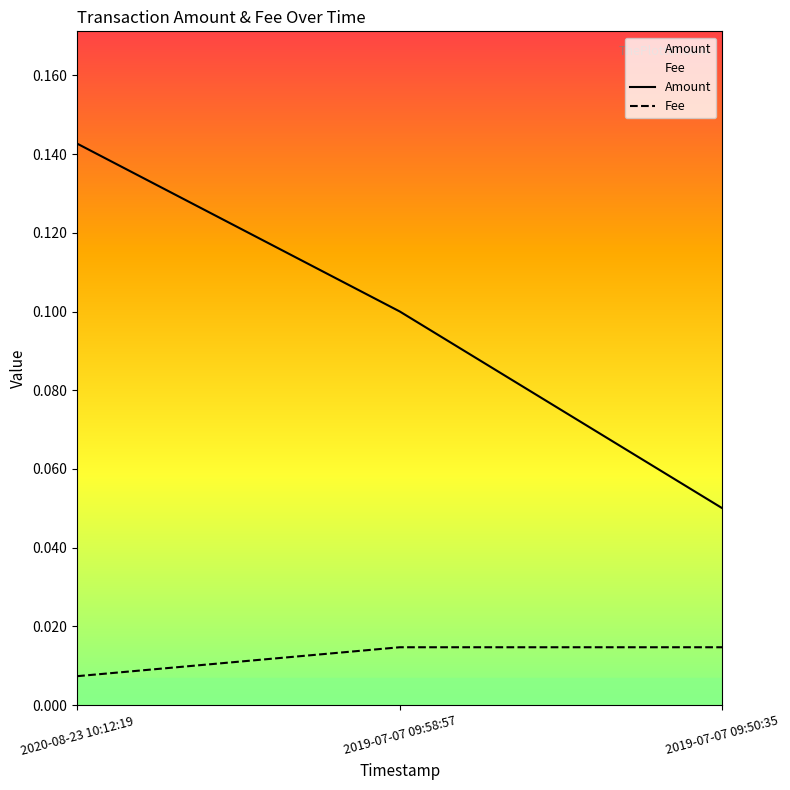

True or false: Fee has a value of 0.0 at 2019-07-07 09:50:35.

False